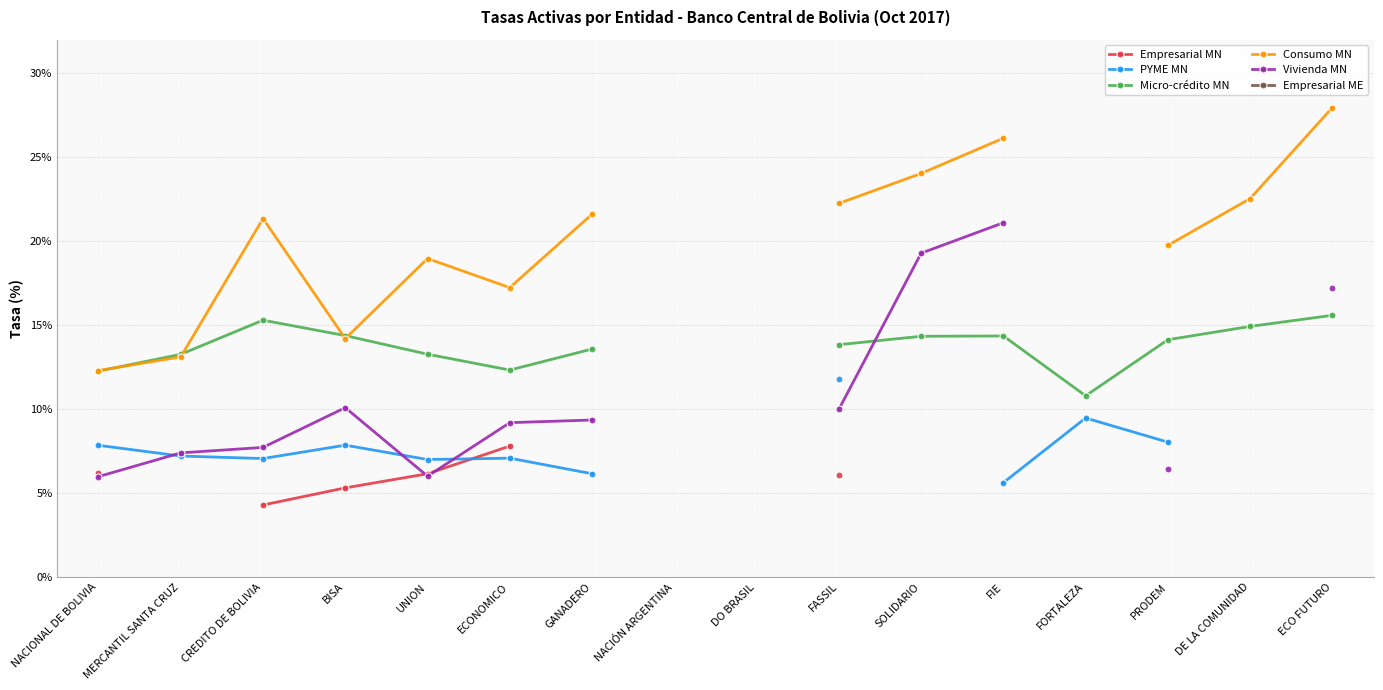

What is the label of the 8th point from the left?

NACIÓN ARGENTINA